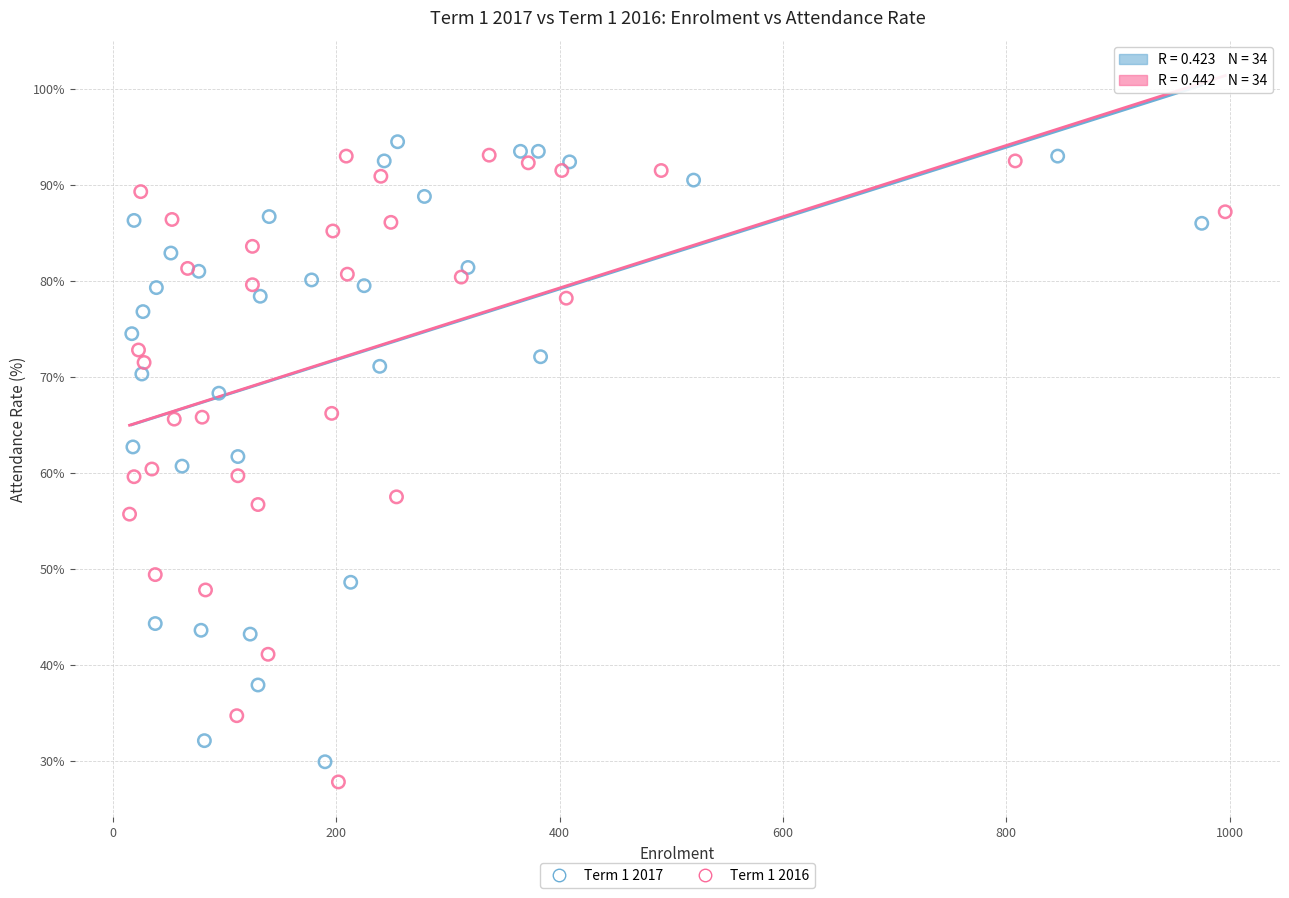

Which series contains the lowest Y value?

Term 1 2016